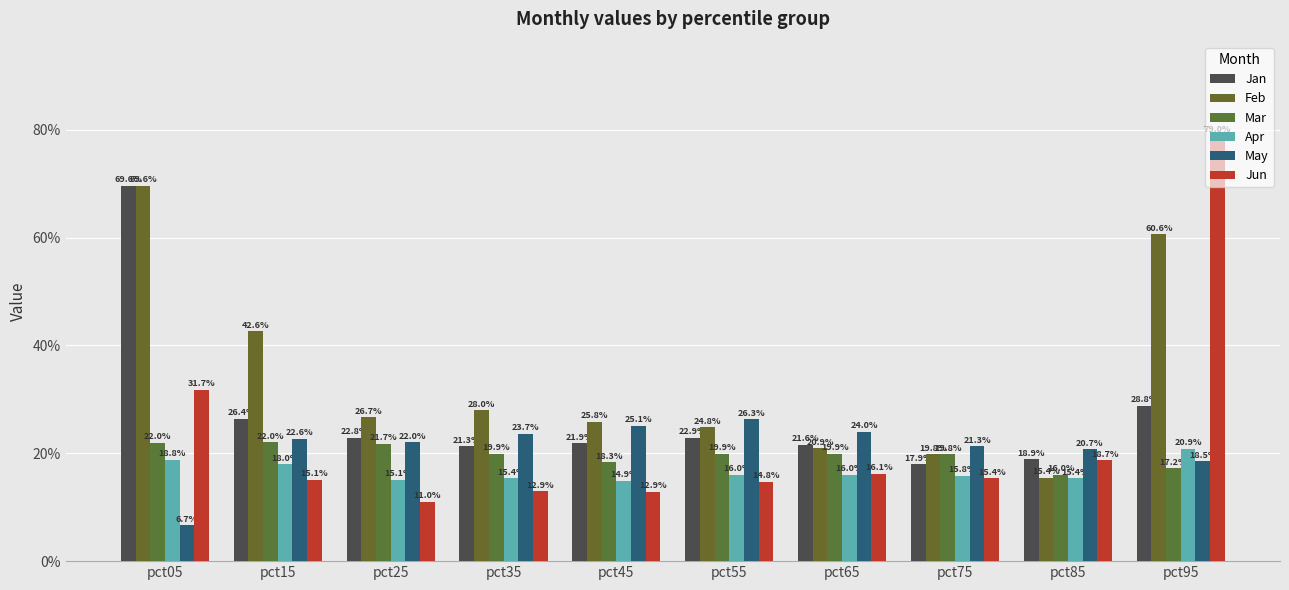

How many bars are there in each group?

6